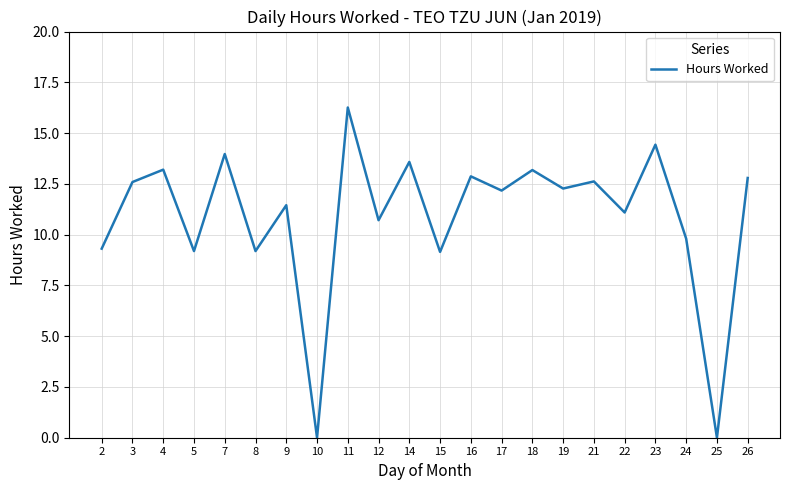

How many interior local peaks (higher than both neighbors) does the data have?

9